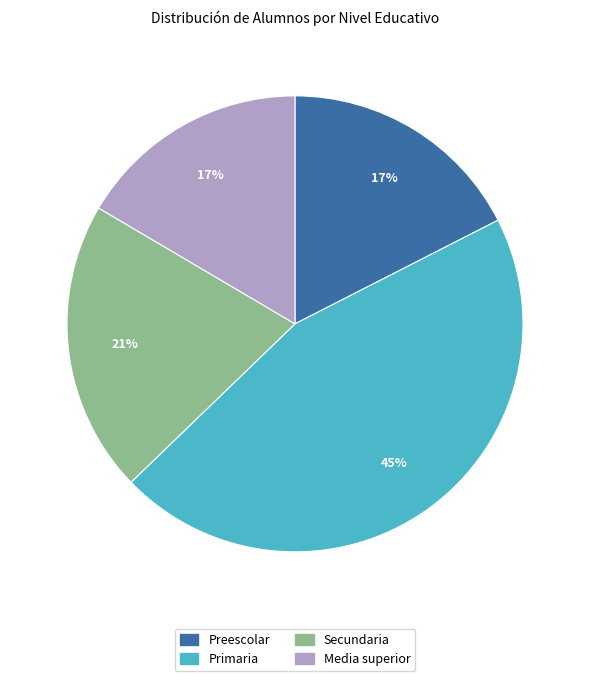

Which has a higher value, Primaria or Preescolar?

Primaria